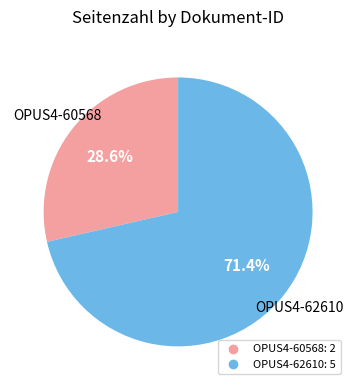

The OPUS4-62610 slice represents 85% of the pie. True or false?

False